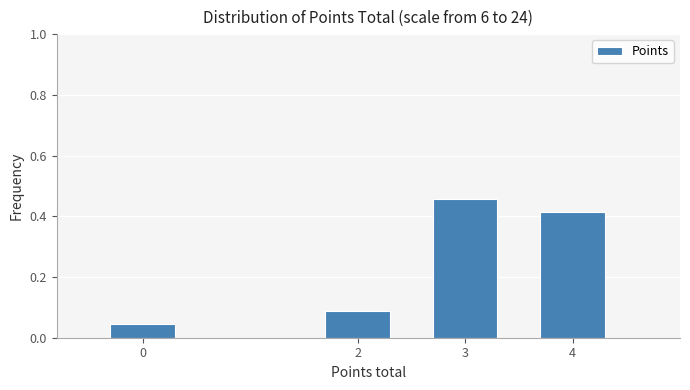

How many values are between 0 and 1?

4